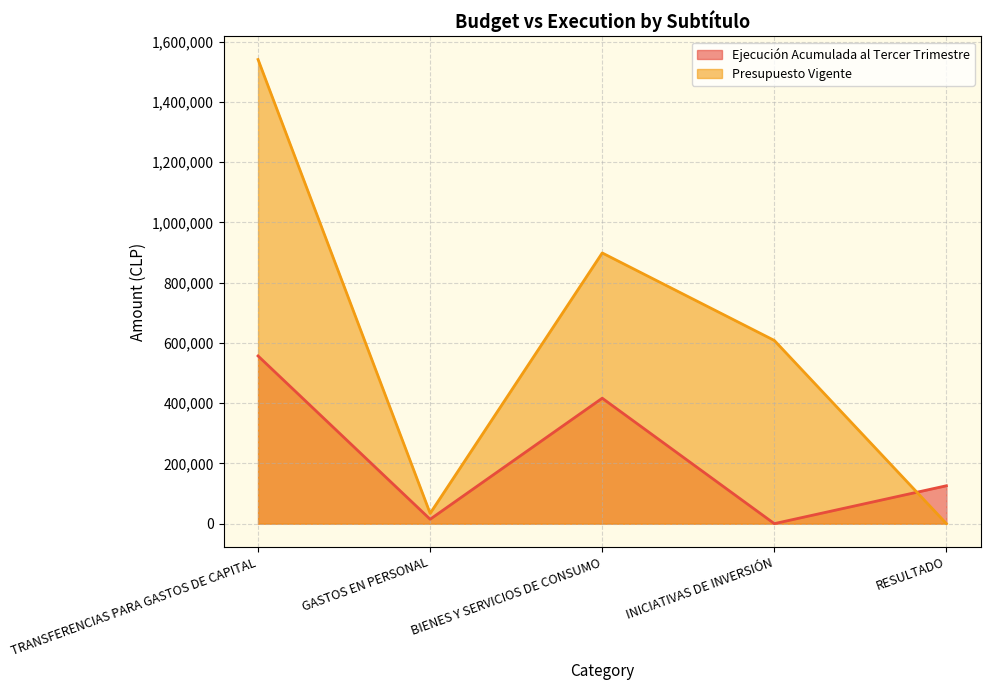

Is it true that Presupuesto Vigente equals 2308173 at TRANSFERENCIAS PARA GASTOS DE CAPITAL?

False